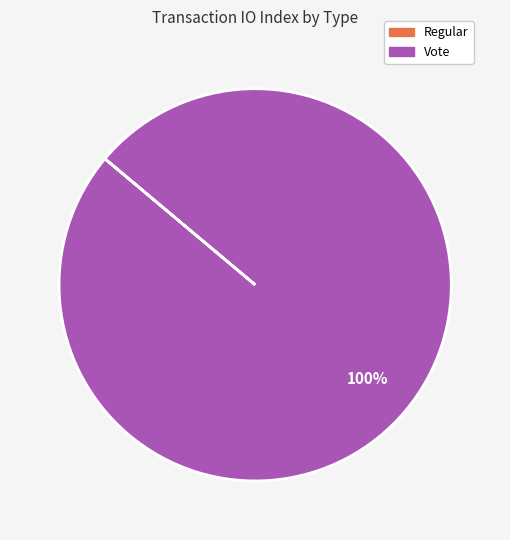

The Vote slice represents 100% of the pie. True or false?

True